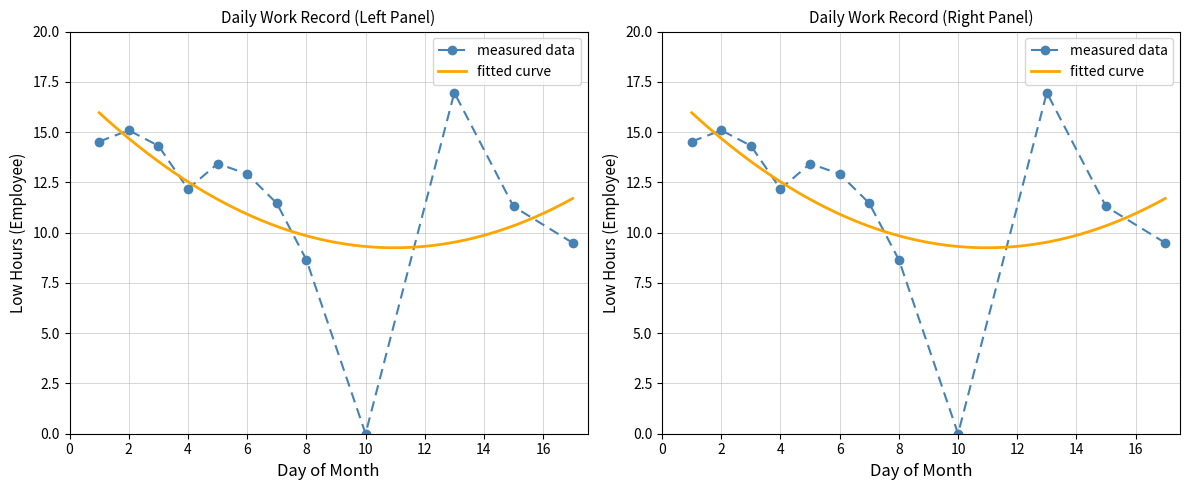

True or false: the data shows 11.5 at 7.

True